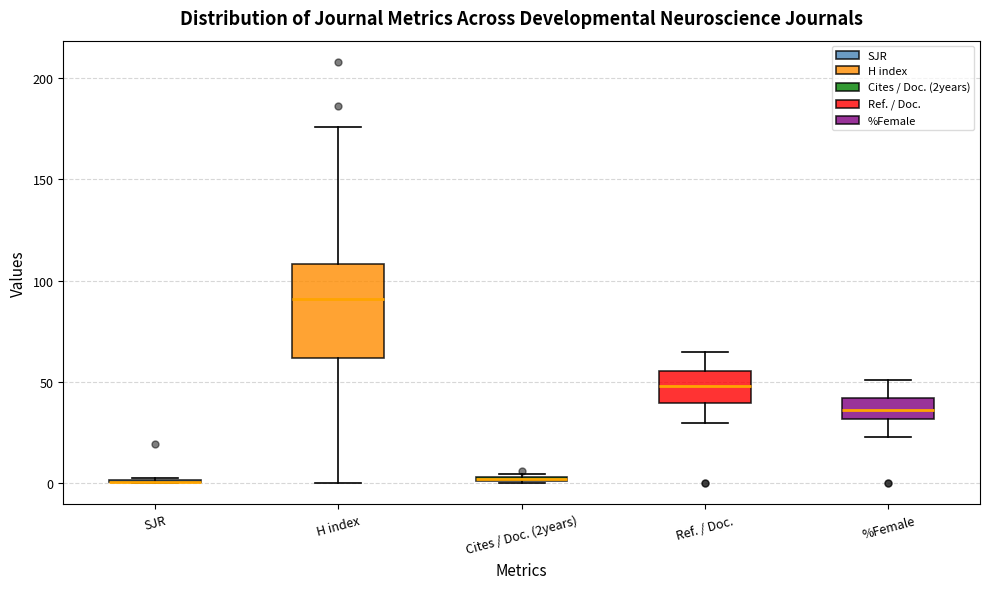

Which box is the tallest, from its lower edge to its upper edge?

H index